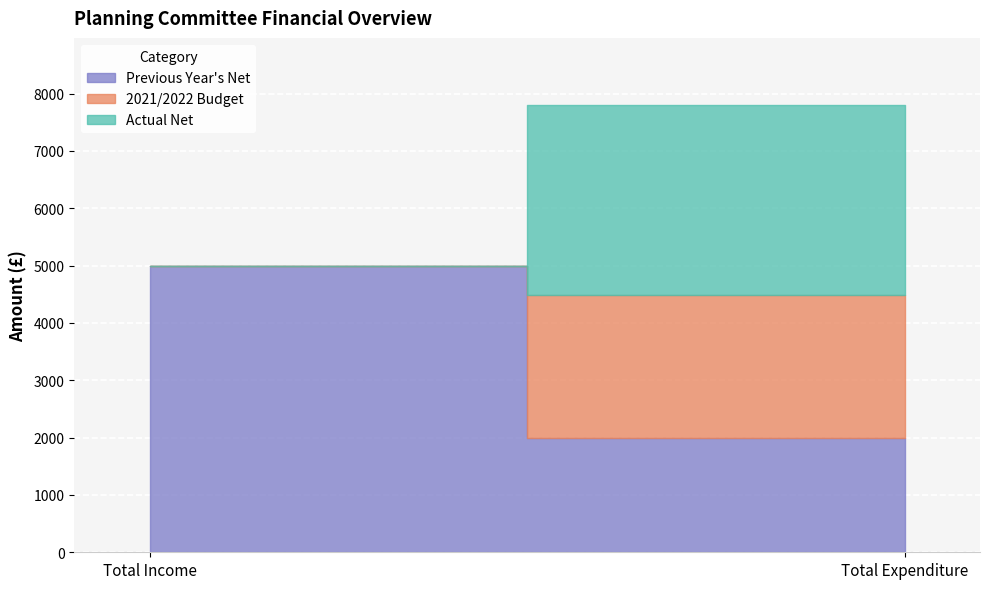

What is the difference between the Actual Net values at Total Income and Total Expenditure?

3312.4